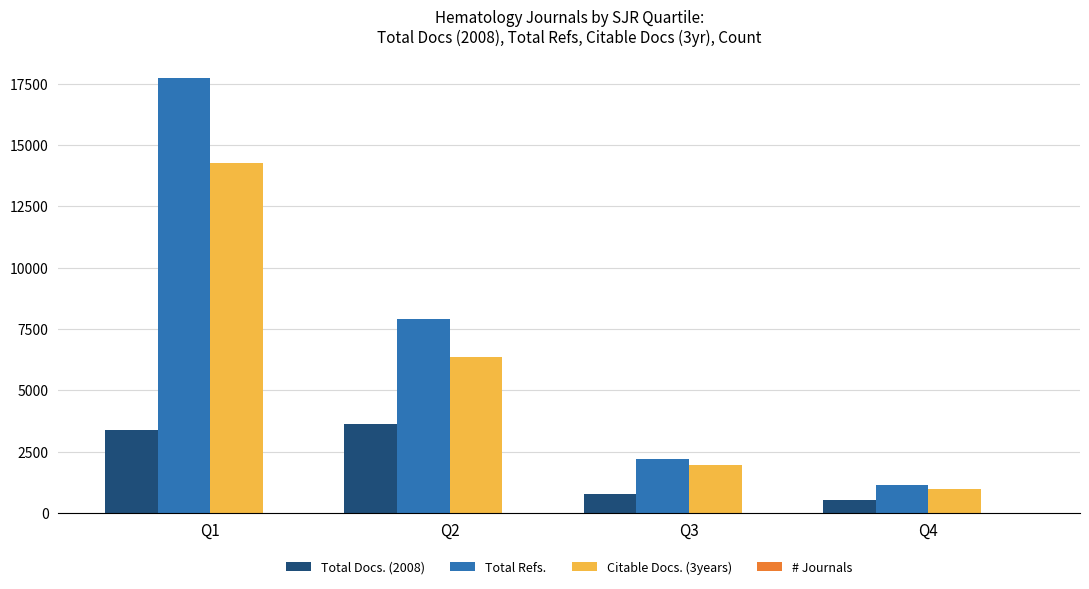

How many series are shown in this chart?

4